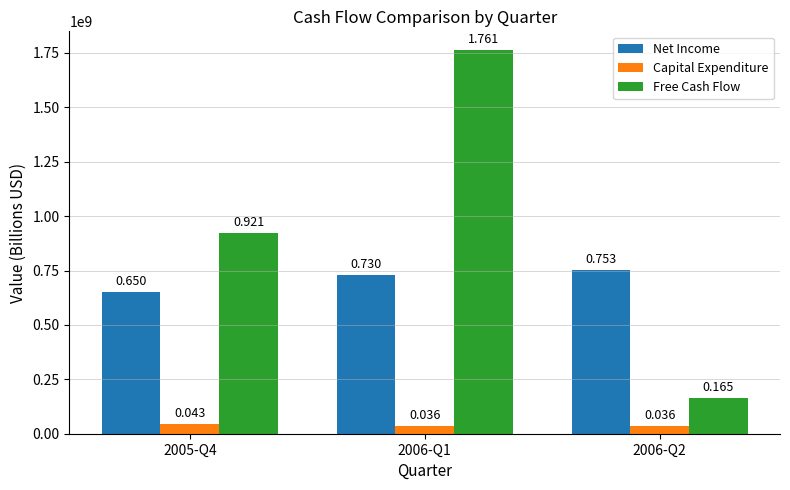

Which series has the widest spread of values?

Free Cash Flow